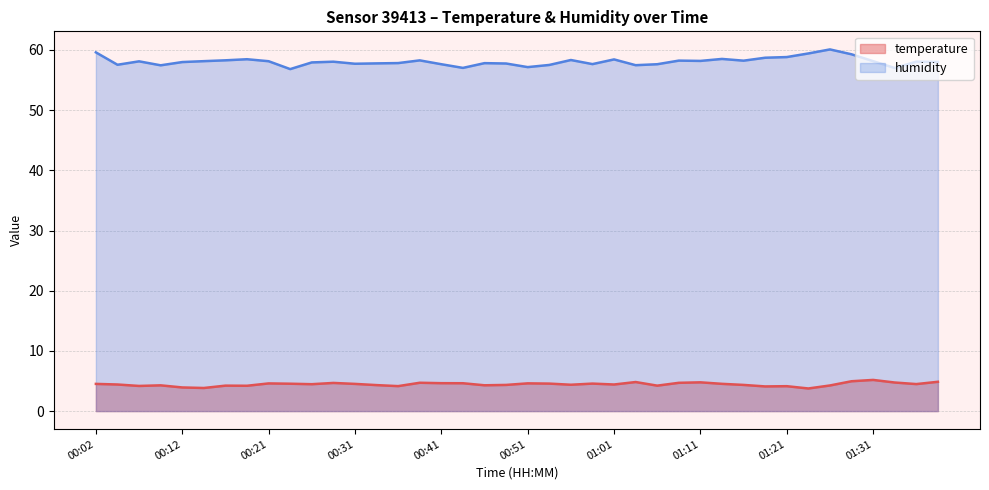

Reading left to right, extract all data points from this chart.

temperature: 4.5	4.4	4.2	4.3	3.9	3.8	4.2	4.2	4.6	4.5	4.5	4.7	4.5	4.3	4.2	4.7	4.6	4.6	4.3	4.3	4.6	4.6	4.4	4.6	4.4	4.8	4.2	4.7	4.8	4.5	4.3	4.1	4.1	3.8	4.3	5.0	5.2	4.8	4.5	4.9
humidity: 59.6	57.5	58.1	57.5	58.0	58.1	58.3	58.5	58.1	56.8	57.9	58.0	57.7	57.8	57.8	58.3	57.6	57.0	57.8	57.8	57.1	57.5	58.3	57.6	58.4	57.5	57.6	58.2	58.2	58.5	58.2	58.7	58.8	59.4	60.1	59.3	58.1	57.0	58.1	58.0